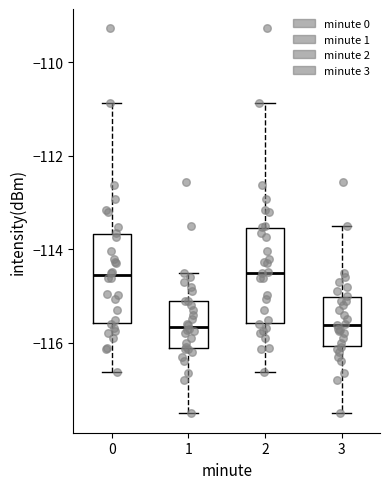

Reading left to right, transcribe this box plot: for each box, give where its median line is, the range the box spans, and where its two whiskers end, as read against the y-axis. The values are not printed on the chart, so give them approximately, as read against the axis.

0: median -114.6, box -115.6 to -113.6, whiskers -116.6 to -110.8
1: median -115.6, box -116.2 to -115.2, whiskers -117.6 to -114.4
2: median -114.6, box -115.6 to -113.6, whiskers -116.6 to -110.8
3: median -115.6, box -116.0 to -115.0, whiskers -117.6 to -113.6